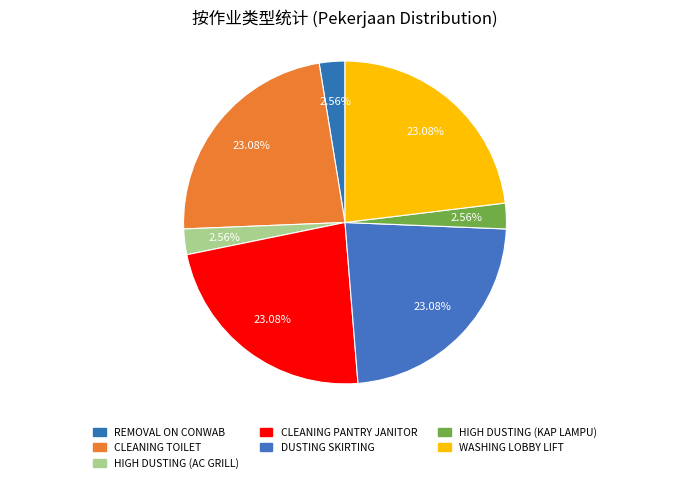

Count the number of slices in the pie.

7